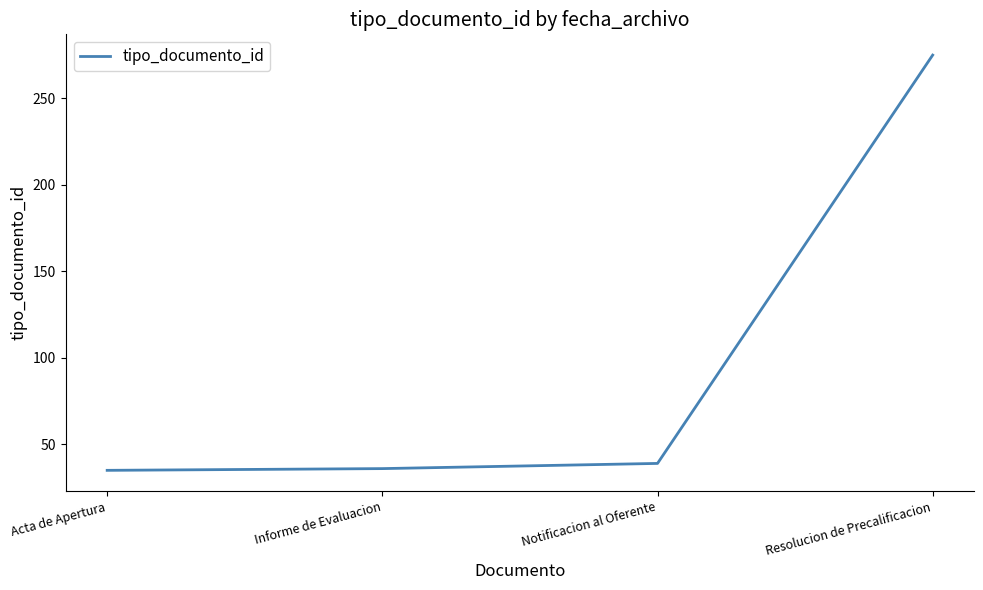

How many lines are shown in the chart?

1